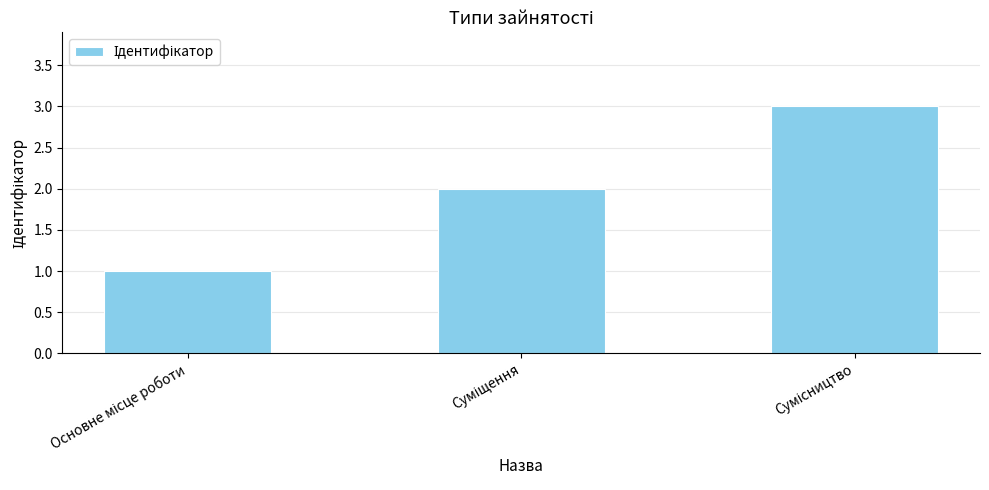

What is the greatest value displayed?

3